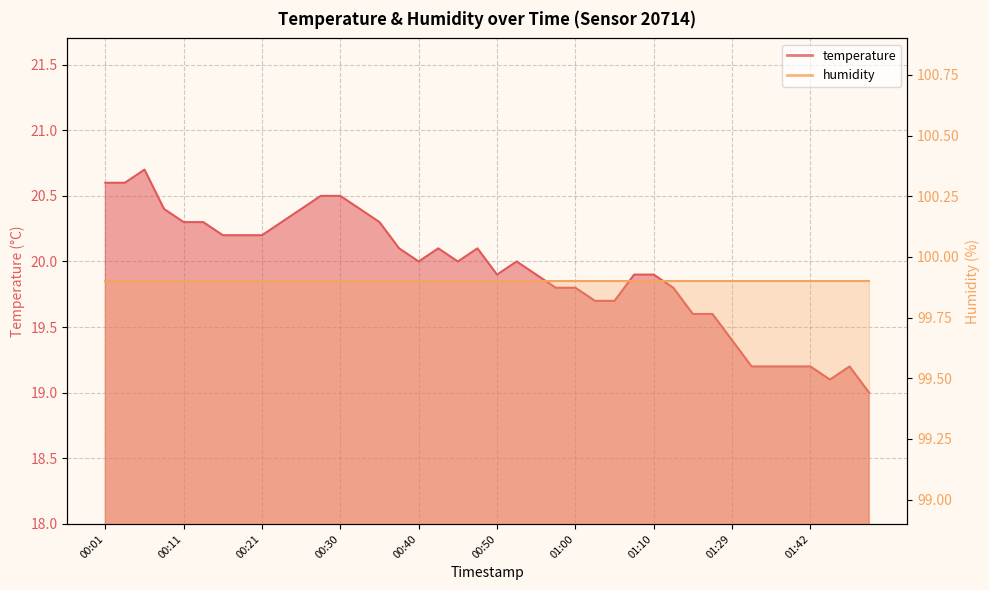

How many data points are less than 20?

19